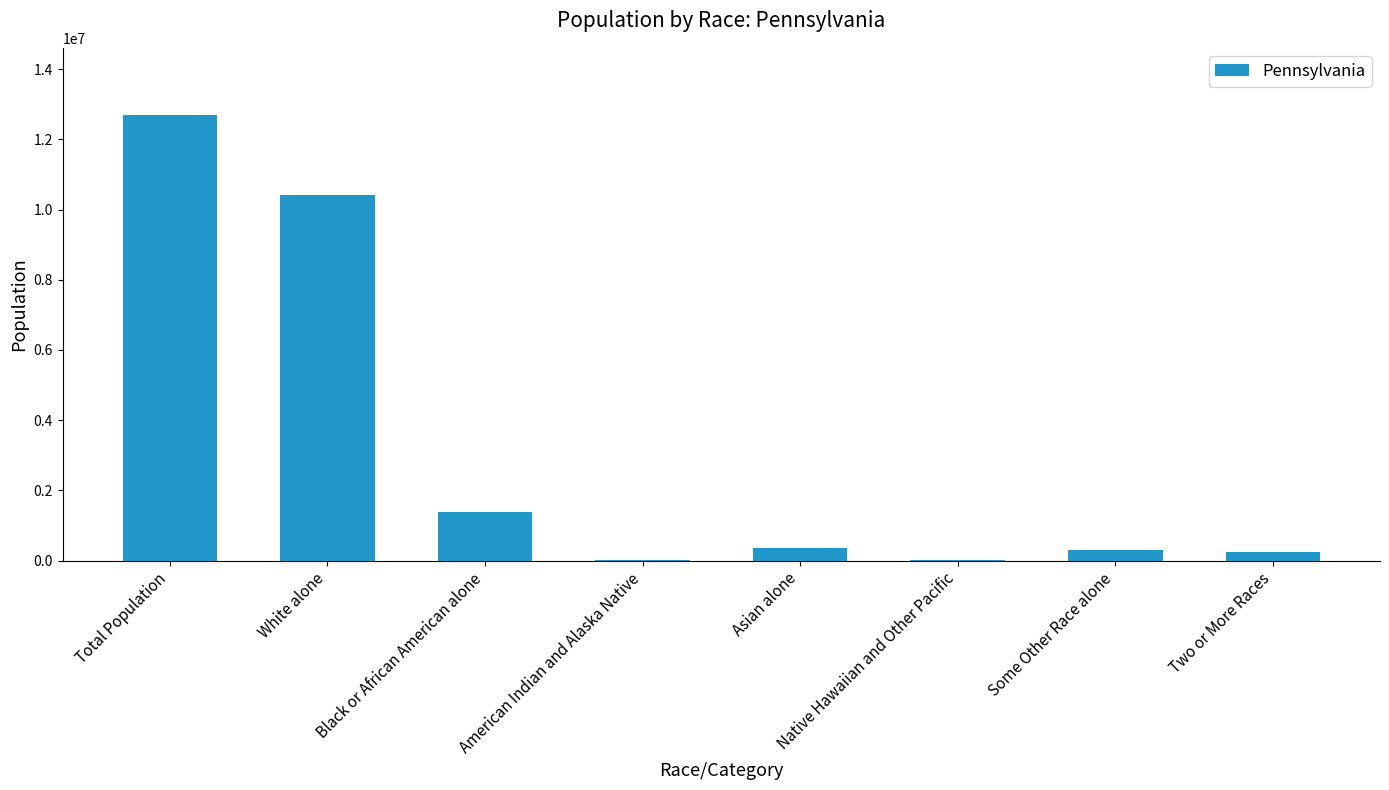

What is the sum of all values?

25404758